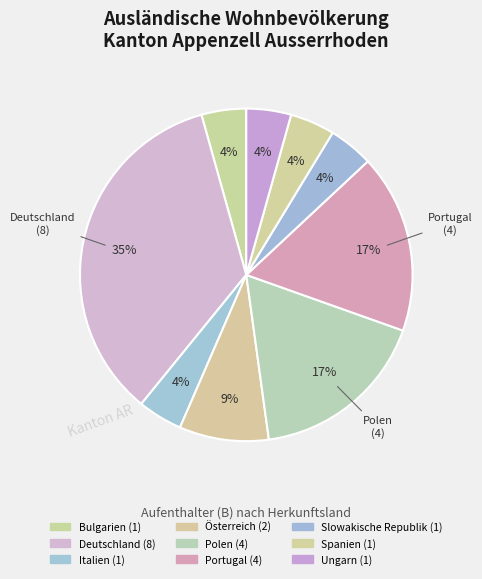

Which has a higher value, Italien or Spanien?

Italien